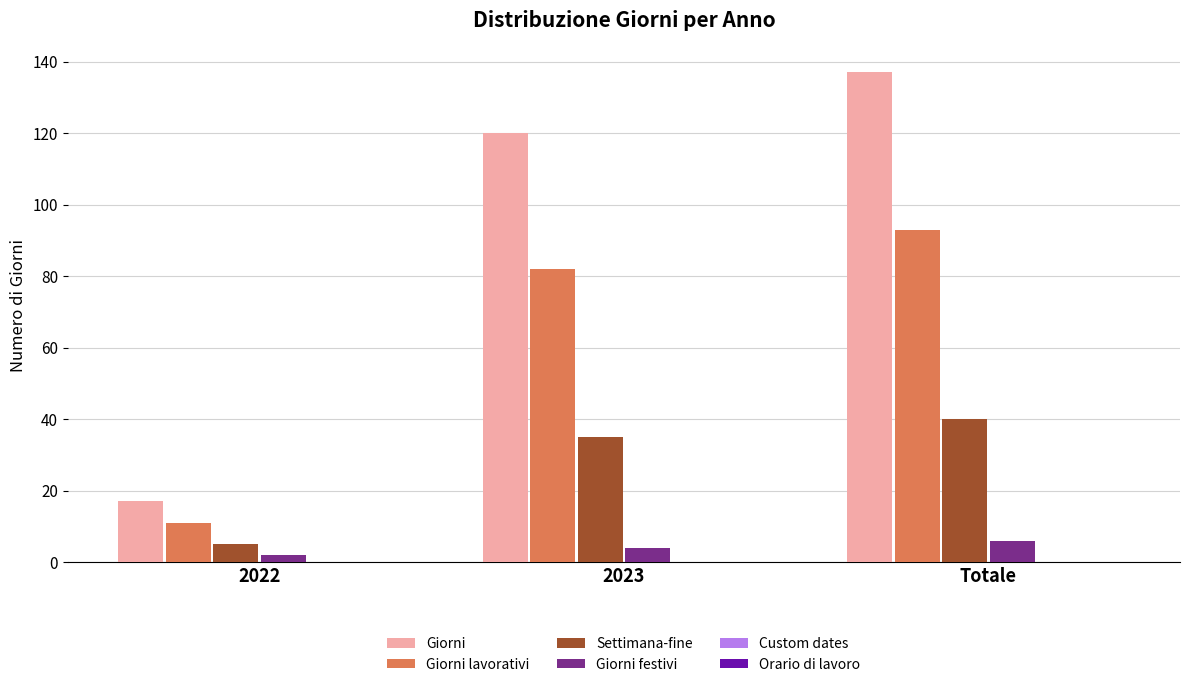

How many Settimana-fine values are between 5 and 40?

3